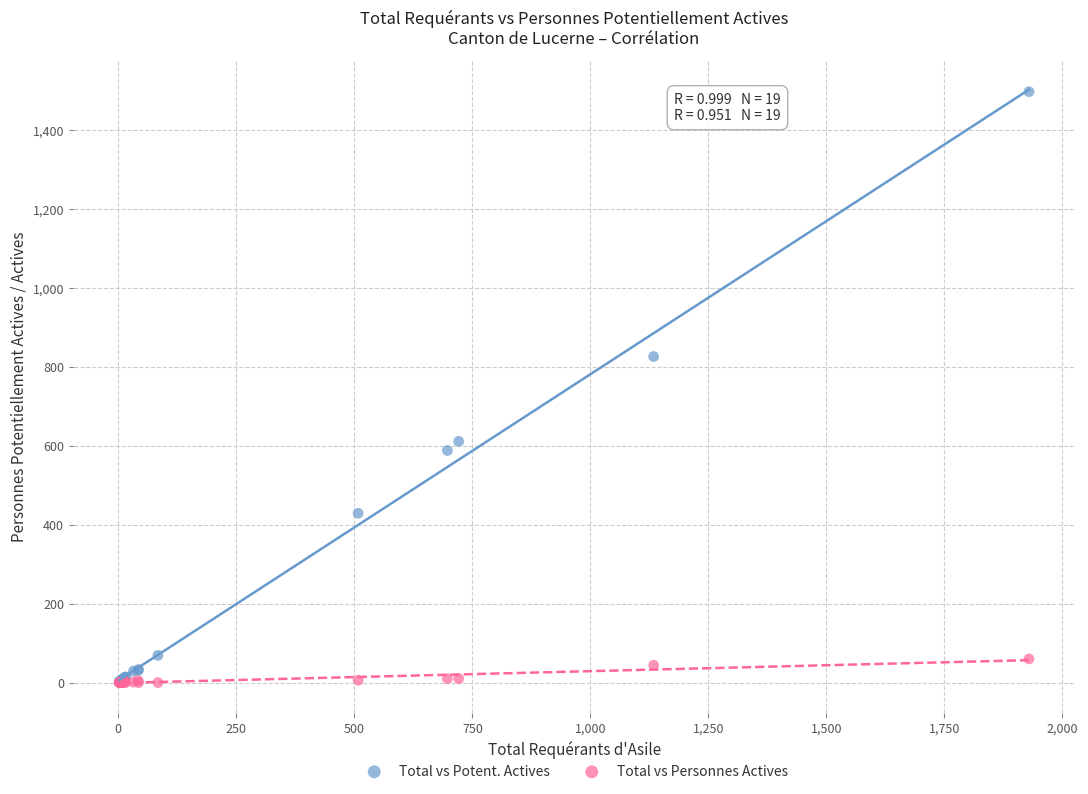

What are all the series names shown in the legend?

Total vs Potent. Actives, Total vs Personnes Actives